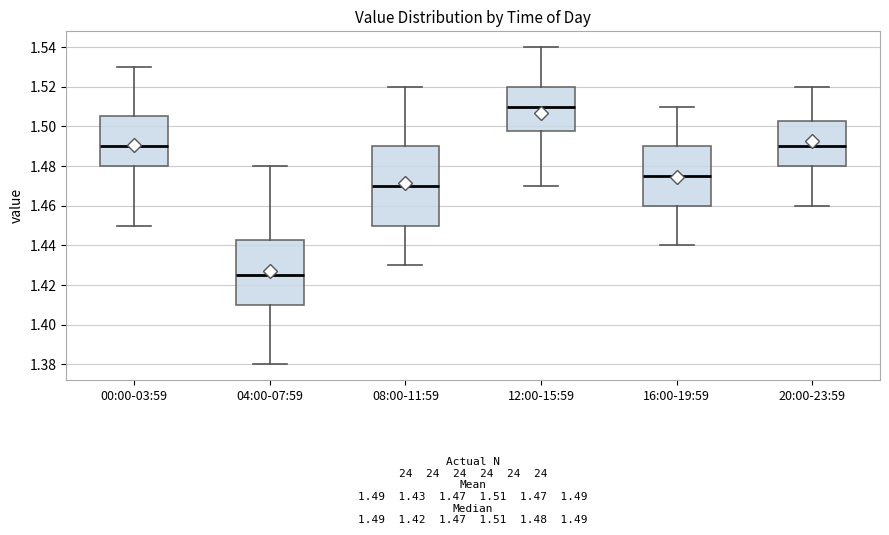

Which box is the tallest, from its lower edge to its upper edge?

08:00-11:59